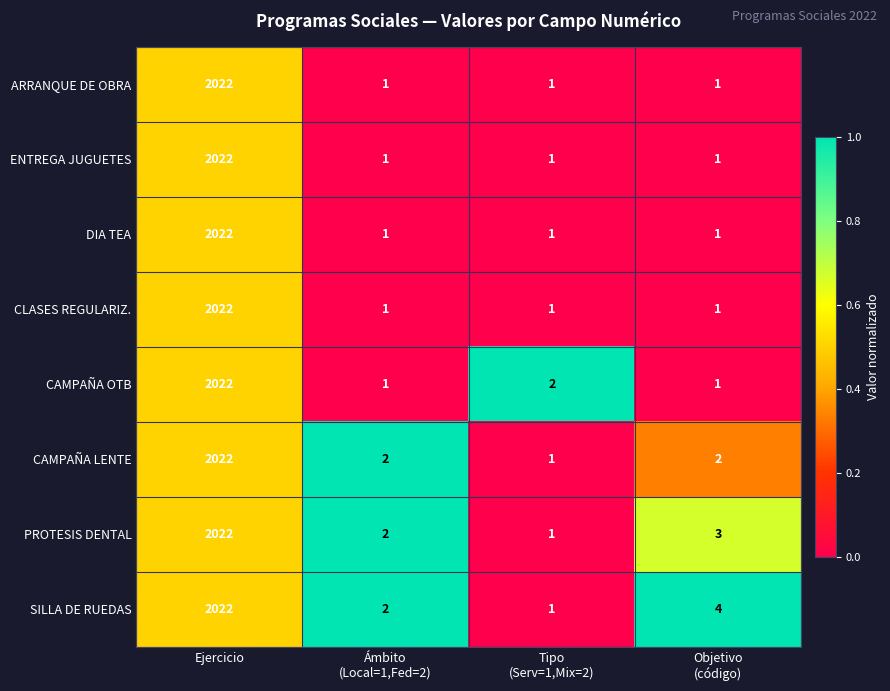

What is the difference between the maximum and second lowest values in the ENTREGA JUGUETES series?

2021